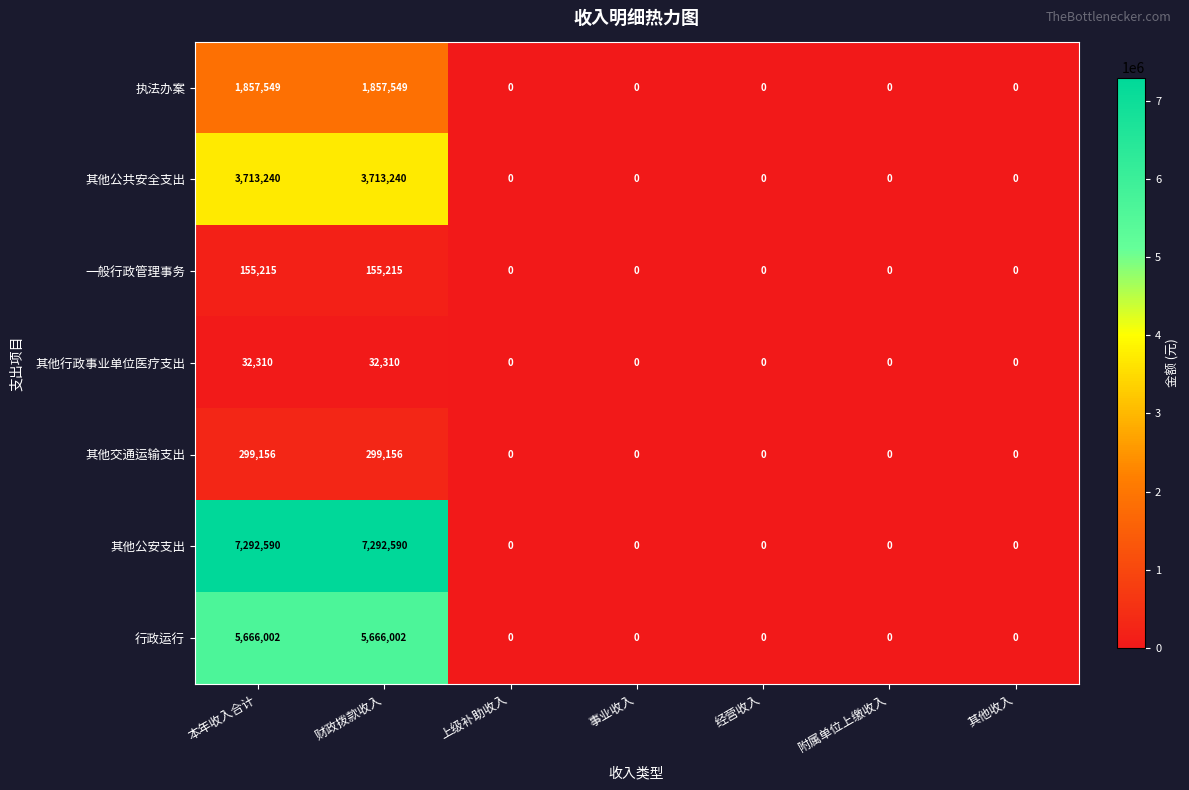

What is the greatest value displayed?

7292590